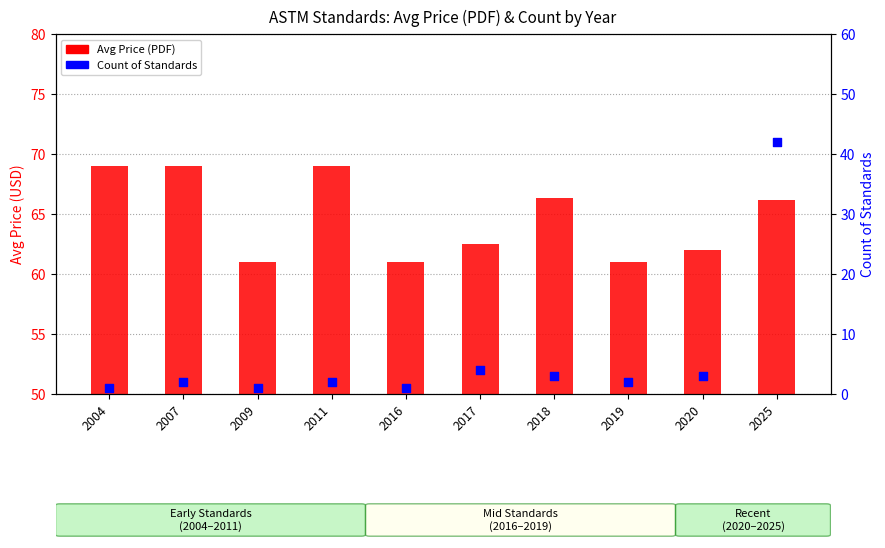

What is the total value across all series at 2018?

69.3